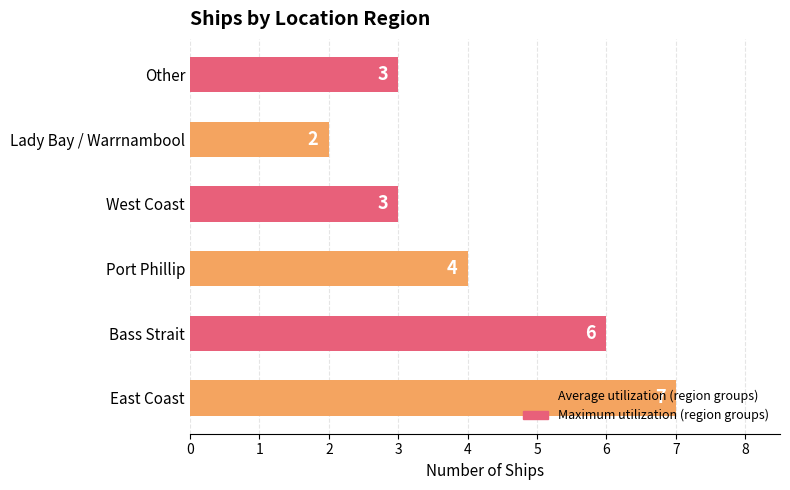

The value at West Coast is 3. True or false?

True